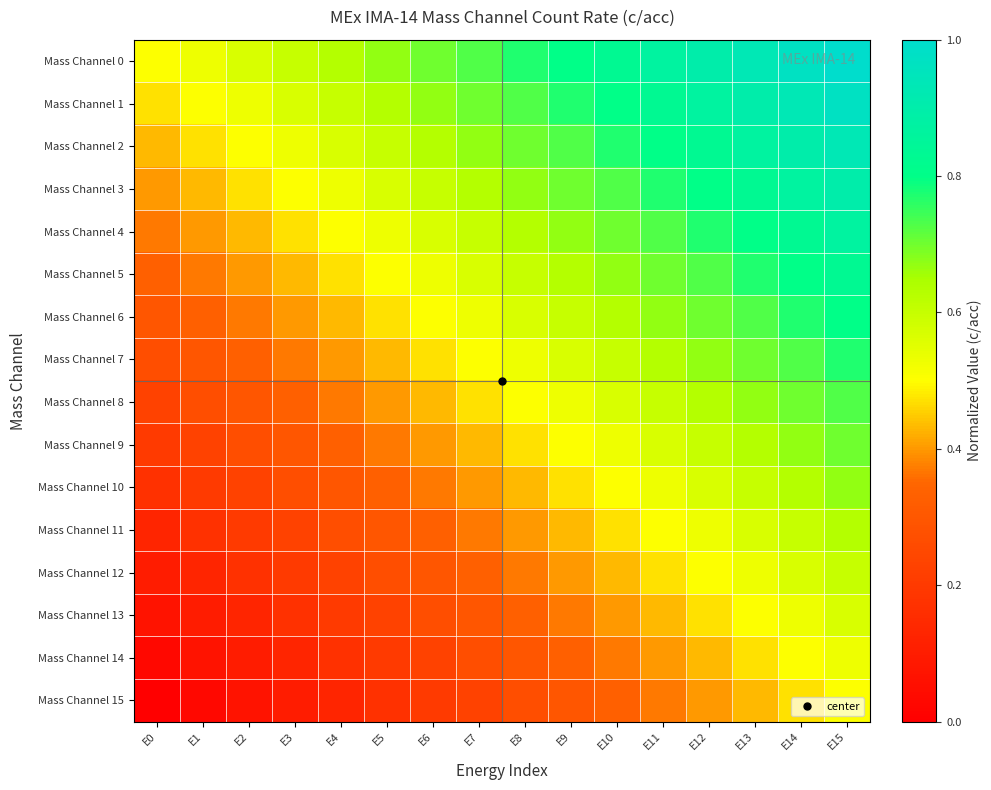

Rank the series by their maximum value, from highest to lowest.

Mass Channel 0, Mass Channel 1, Mass Channel 2, Mass Channel 3, Mass Channel 4, Mass Channel 5, Mass Channel 6, Mass Channel 7, Mass Channel 8, Mass Channel 9, Mass Channel 10, Mass Channel 11, Mass Channel 12, Mass Channel 13, Mass Channel 14, Mass Channel 15